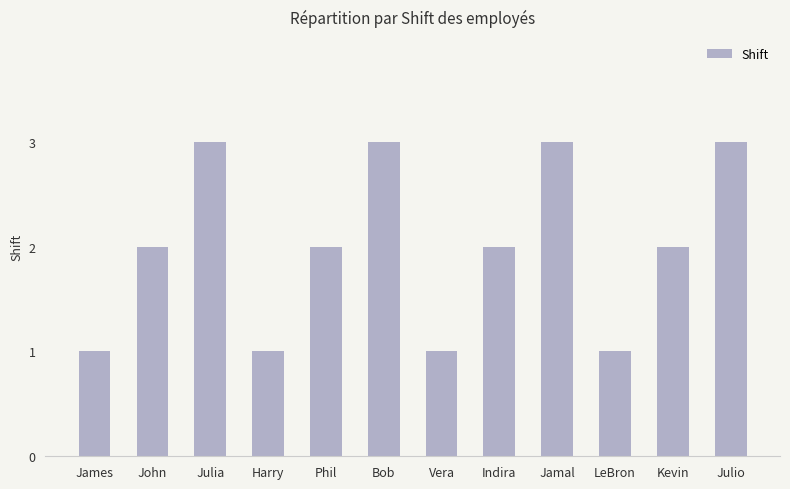

The value at LeBron is 1. True or false?

True